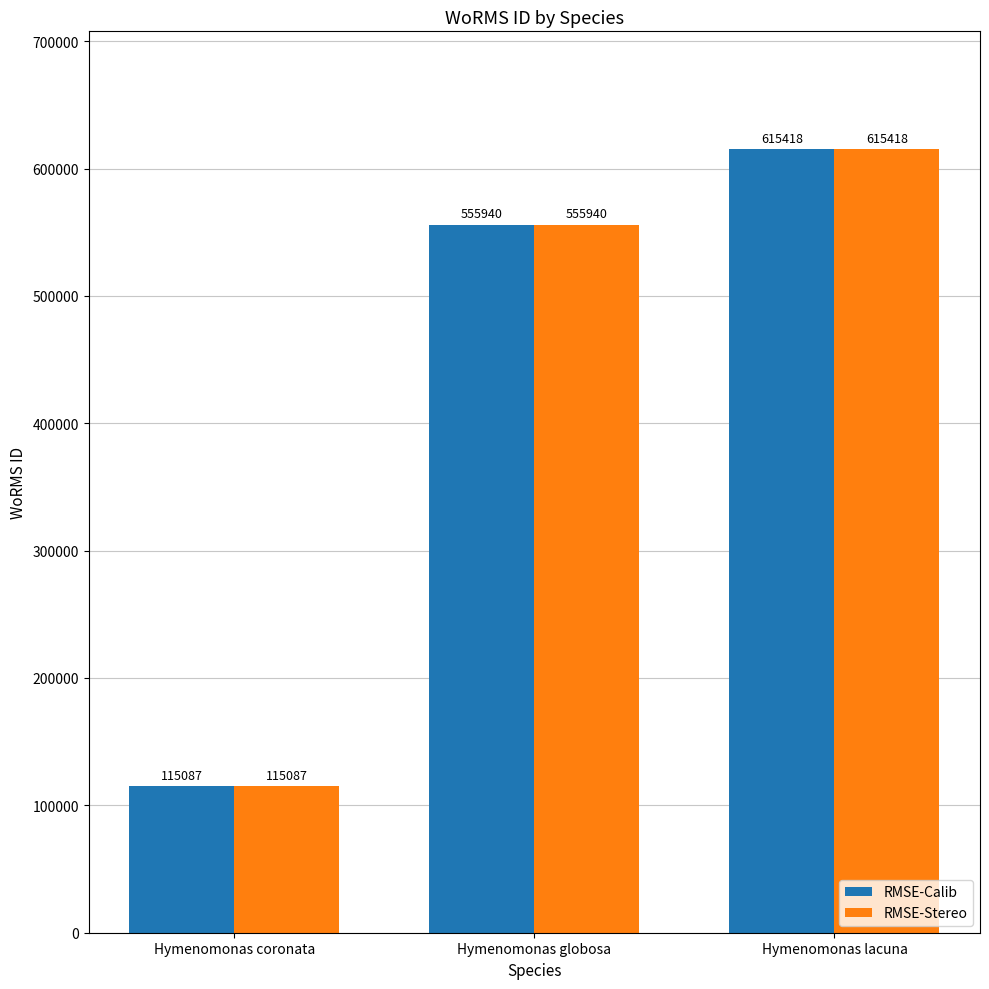

What is the label of the 1st bar from the right?

Hymenomonas lacuna